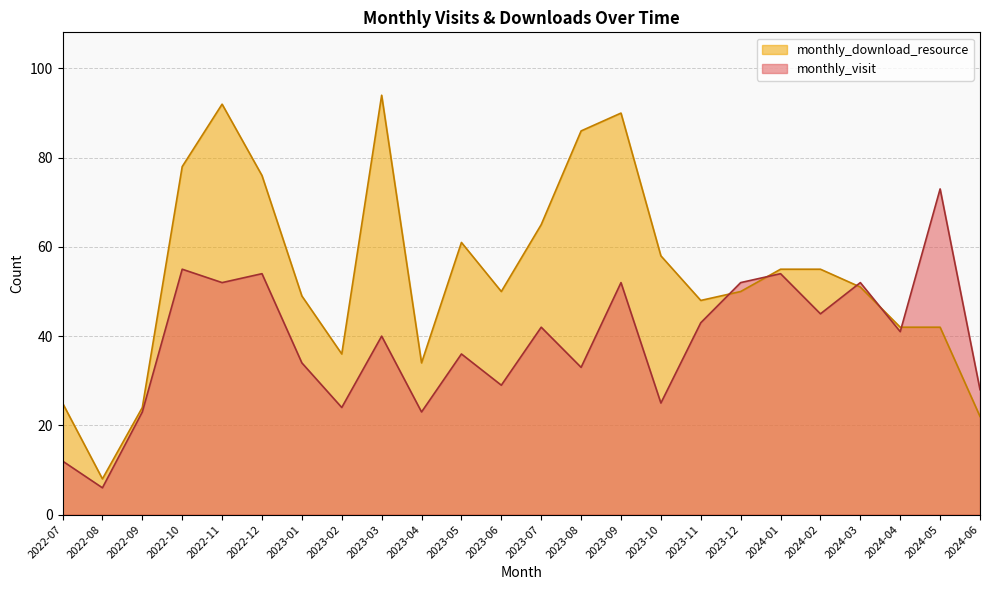

The monthly_visit series shows 10 at 2022-08. True or false?

False